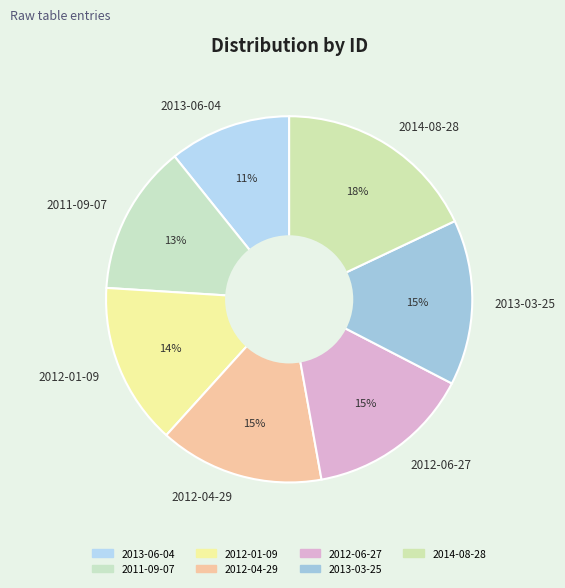

How many segments does this pie chart have?

7